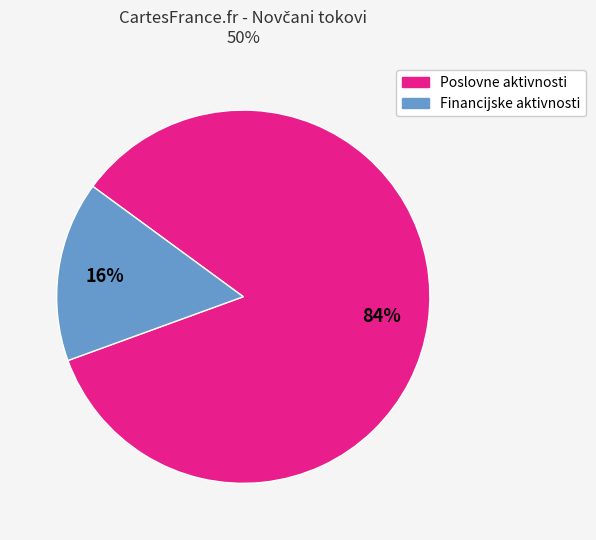

To the nearest percent, what is the average slice percentage?

50%